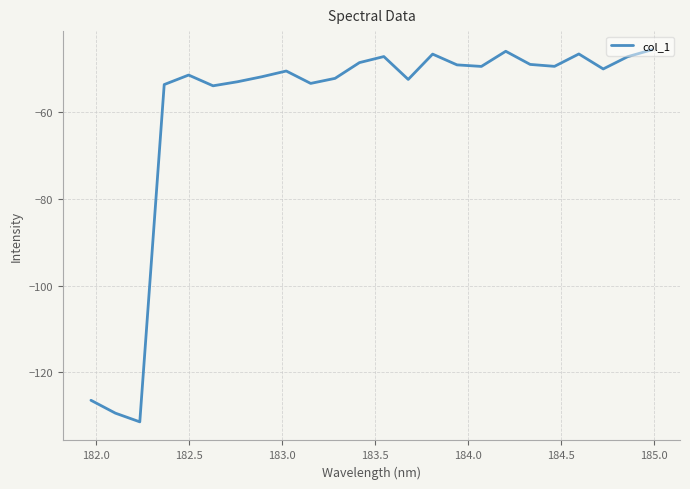

Does the chart have visible grid lines?

Yes